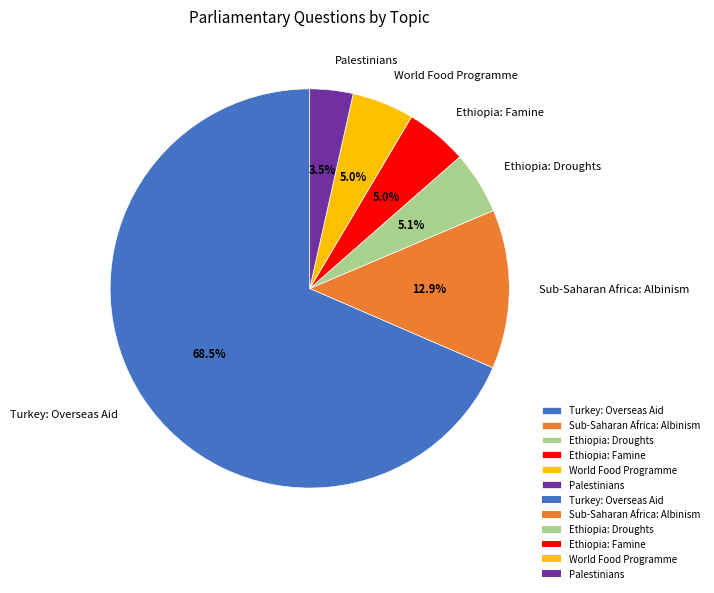

Combined, what portion of the pie is Palestinians and Sub-Saharan Africa: Albinism?

16.4%